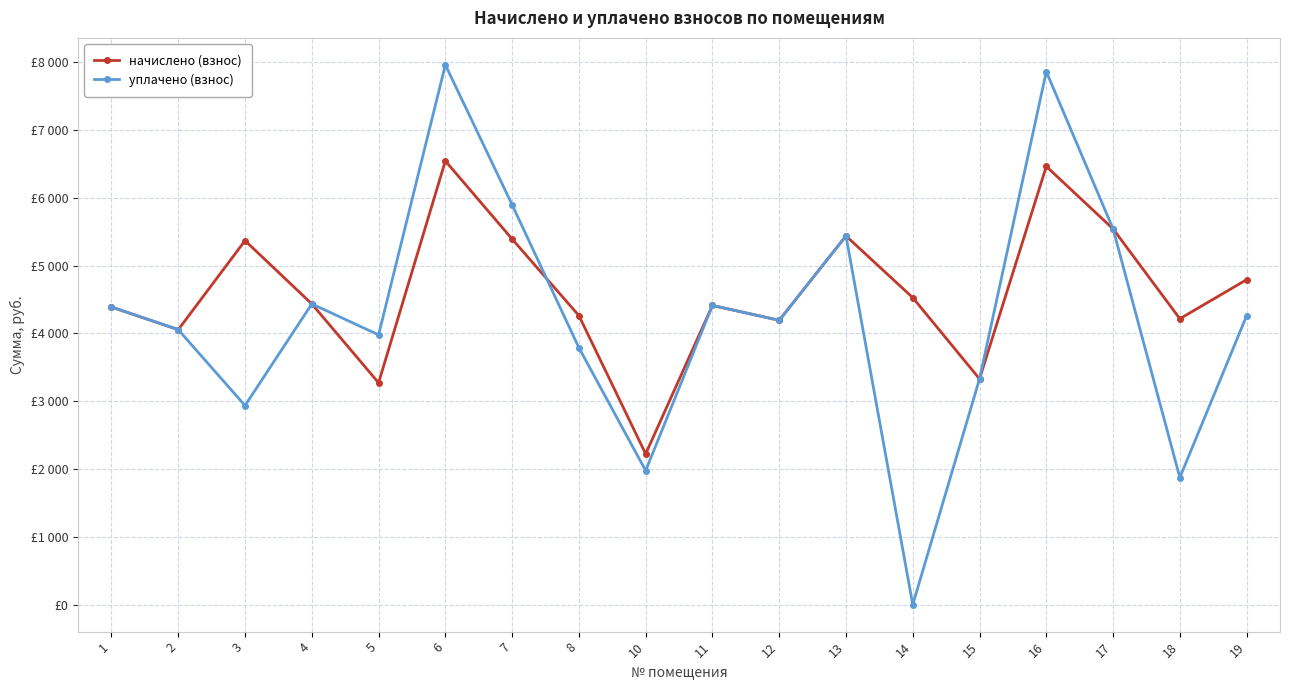

Is the value of уплачено (взнос) at 1 greater than the value of начислено (взнос) at 2?

Yes